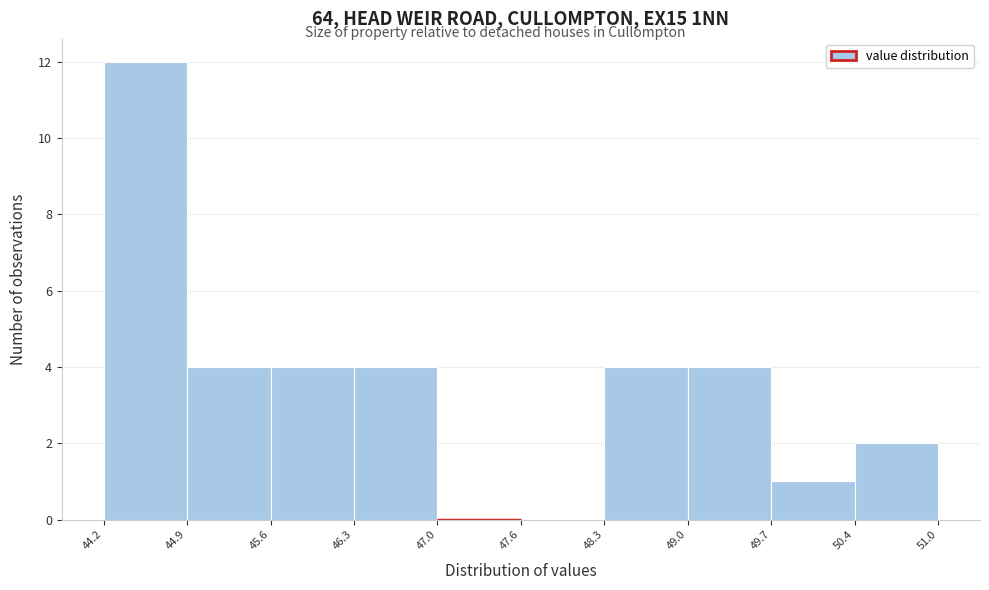

What is the height of the bar covering 44.9 to 45.6 on the x-axis? The values are not printed on the chart, so give them approximately, as read against the axis.

4